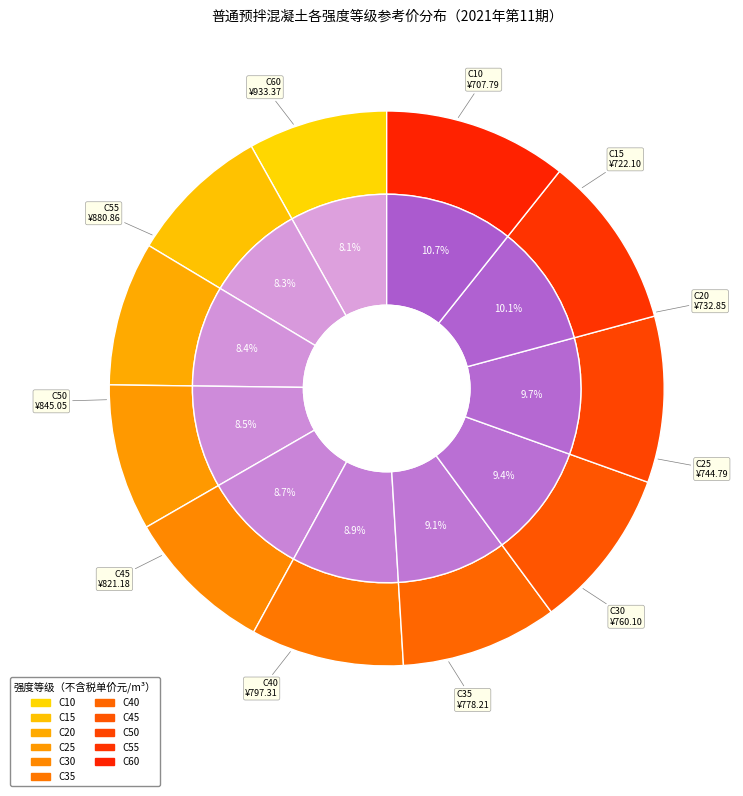

What percentage is the C30 slice, to the nearest percent?

9%